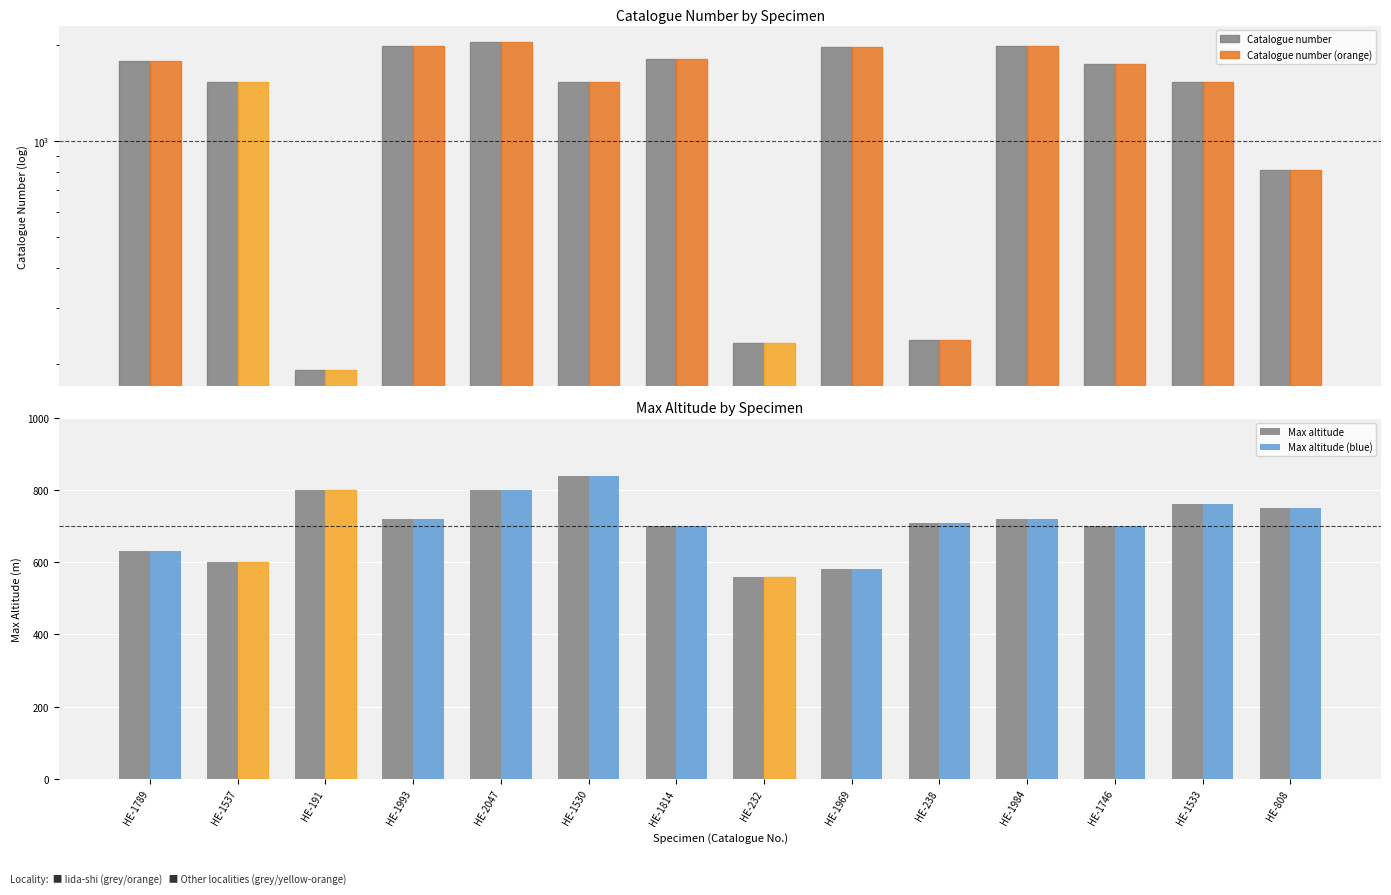

How many bars are there in each group?

4